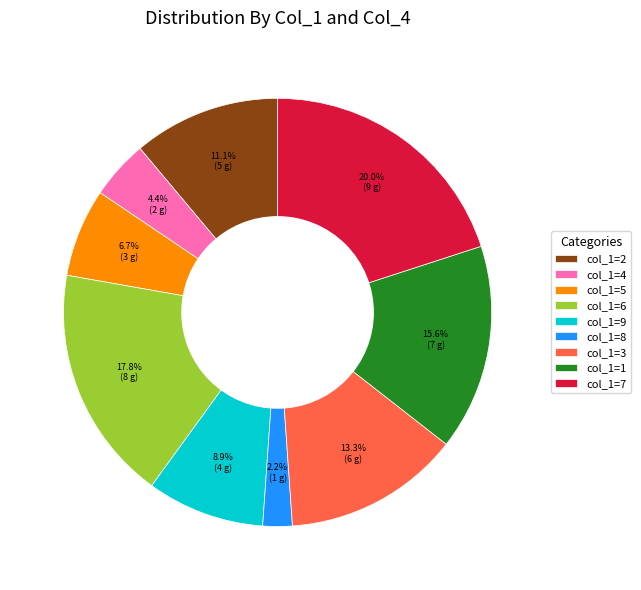

Which has a higher value, col_1=8 or col_1=1?

col_1=1